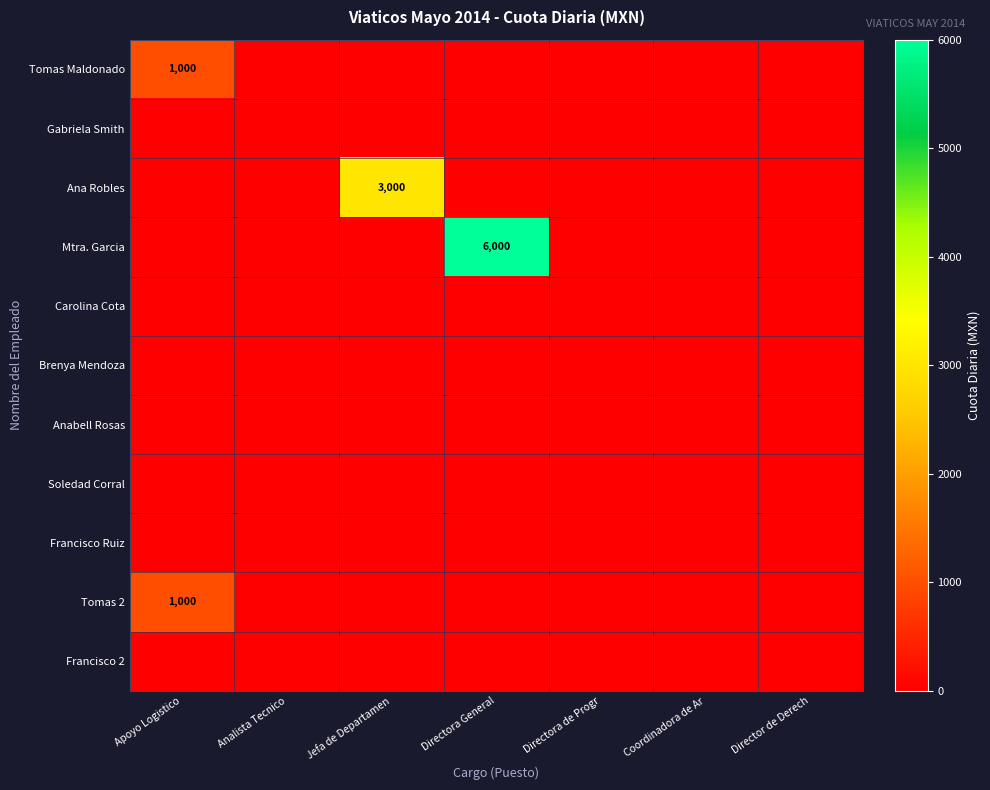

The Tomas Maldonado series shows 392 at Apoyo Logistico. True or false?

False